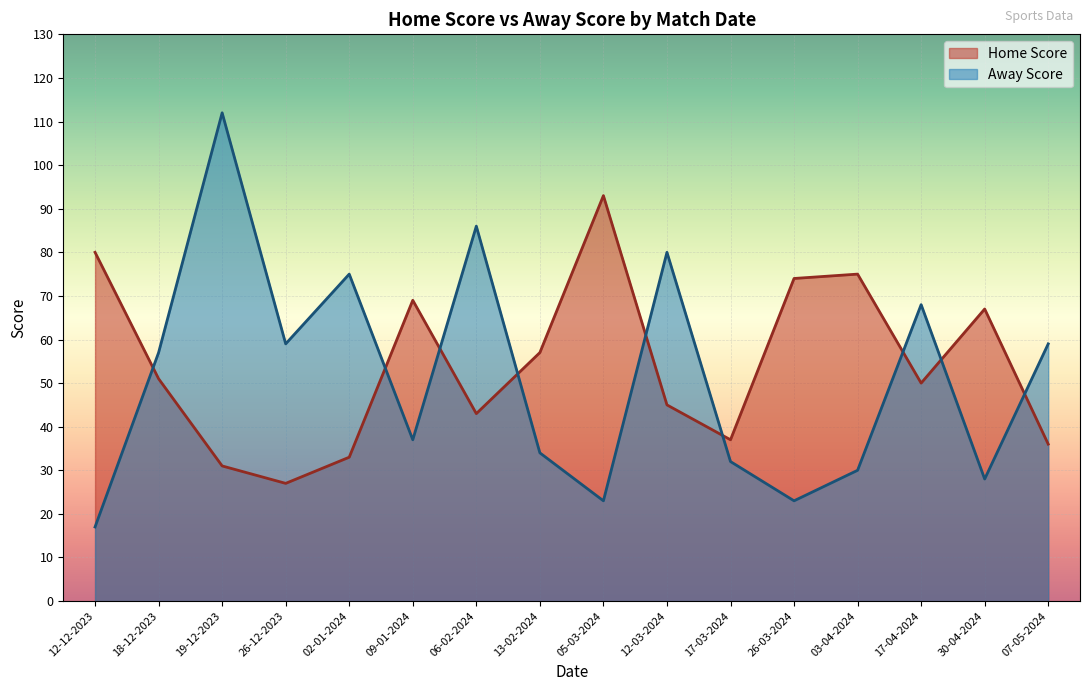

How many lines are shown in the chart?

2